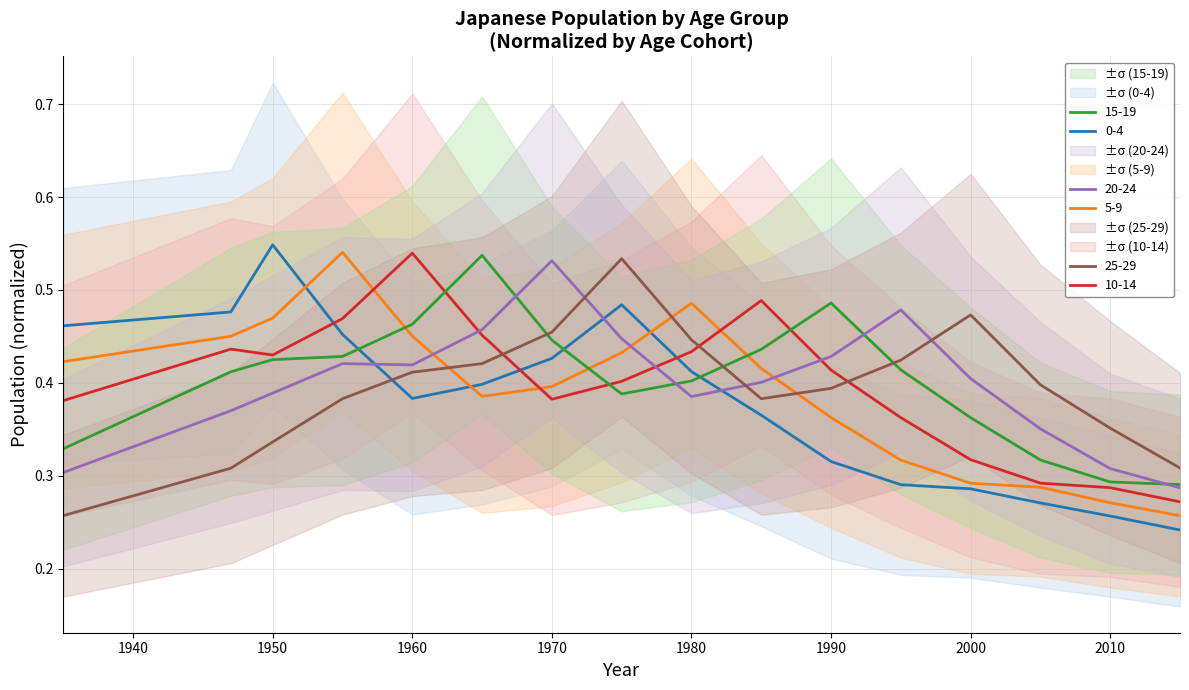

The 15-19 series shows 0.3 at 1990. True or false?

False